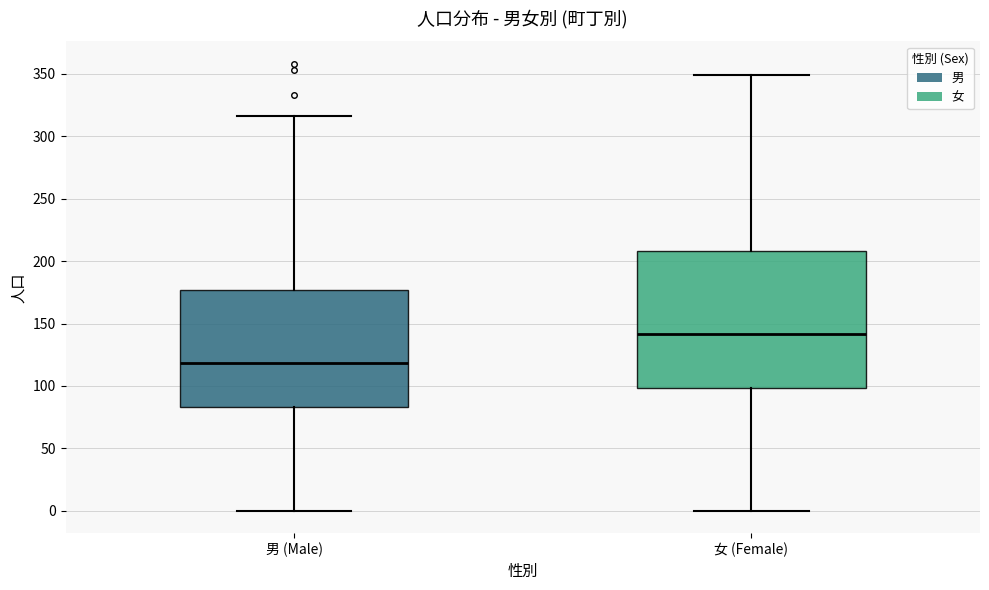

Which box is the tallest, from its lower edge to its upper edge?

女 (Female)